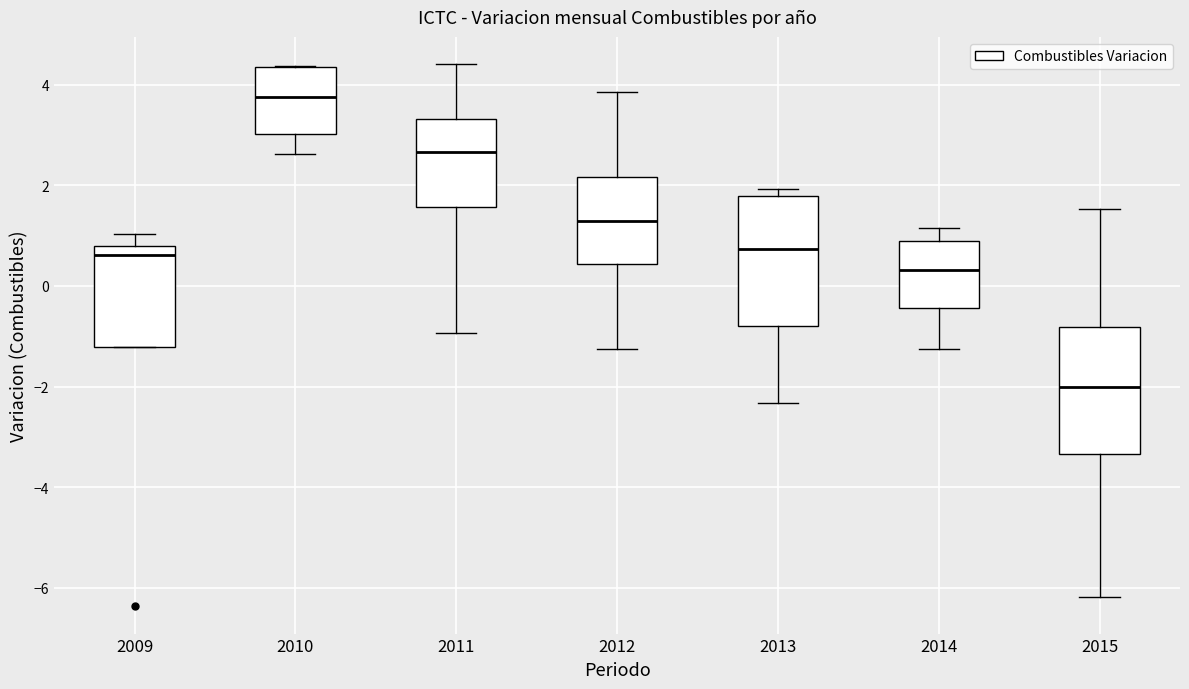

Where is the upper edge of the box at x = 2013 on the y-axis? The values are not printed on the chart, so give them approximately, as read against the axis.

1.8